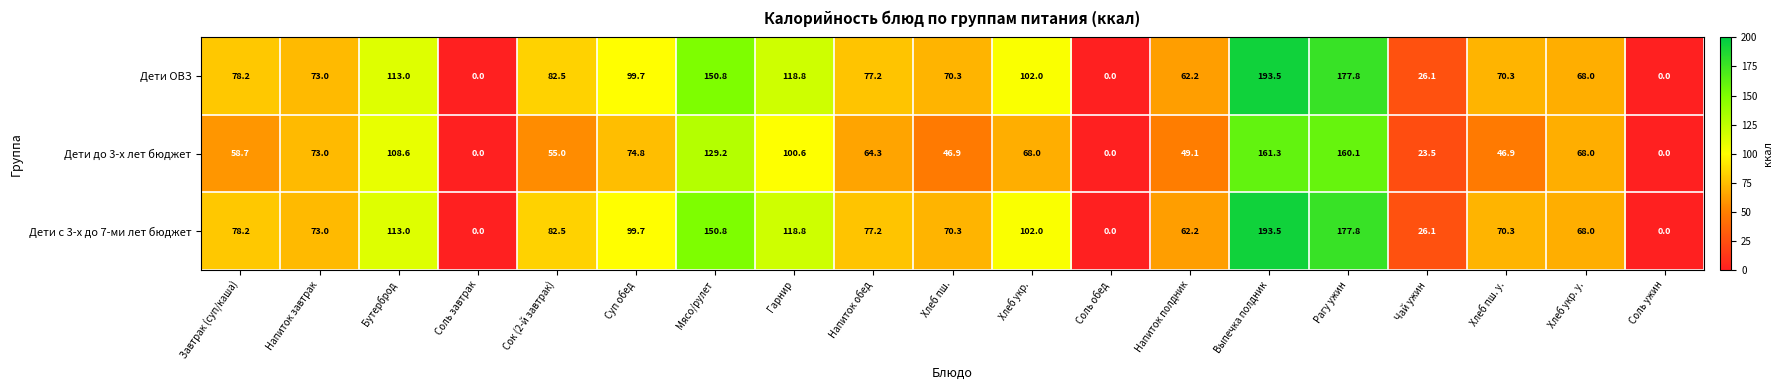

What is the difference between the Дети до 3-х лет бюджет values at Хлеб укр. and Гарнир?

32.6